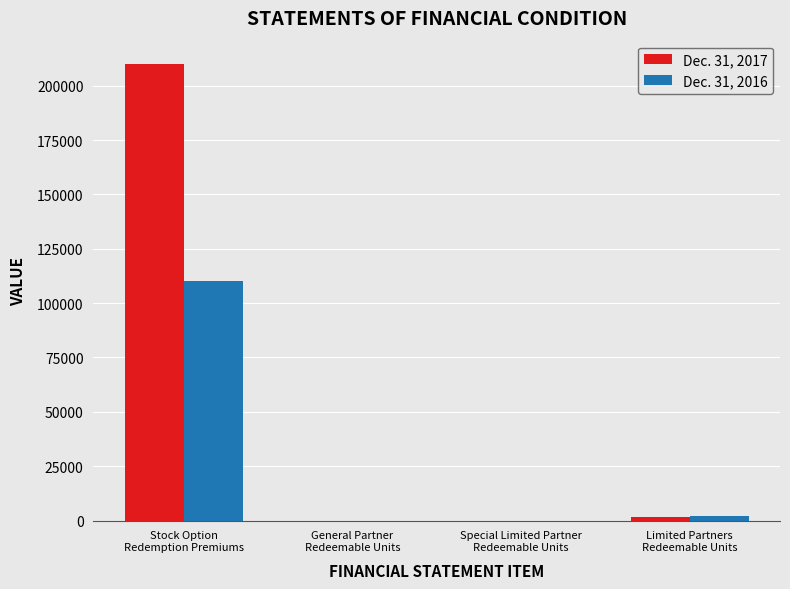

Which series has the largest total across all categories?

Dec. 31, 2017